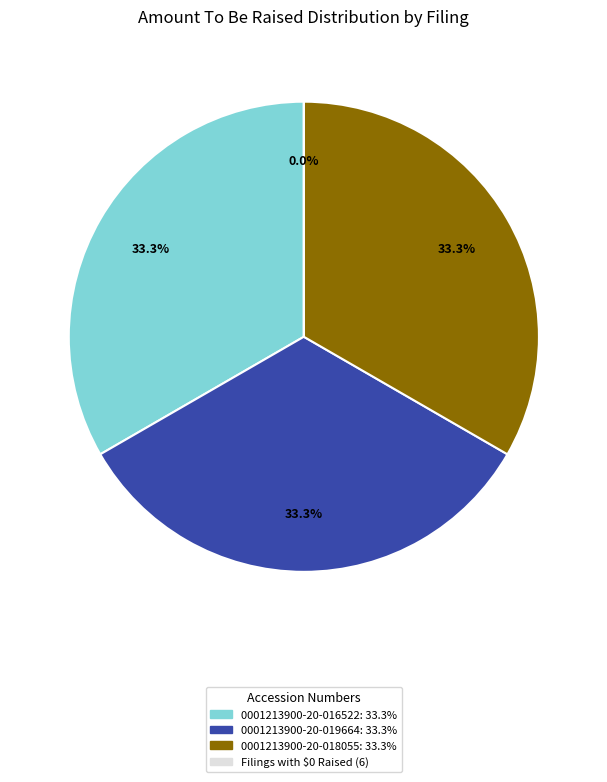

Which category has the biggest portion of the pie?

0001213900-20-016522